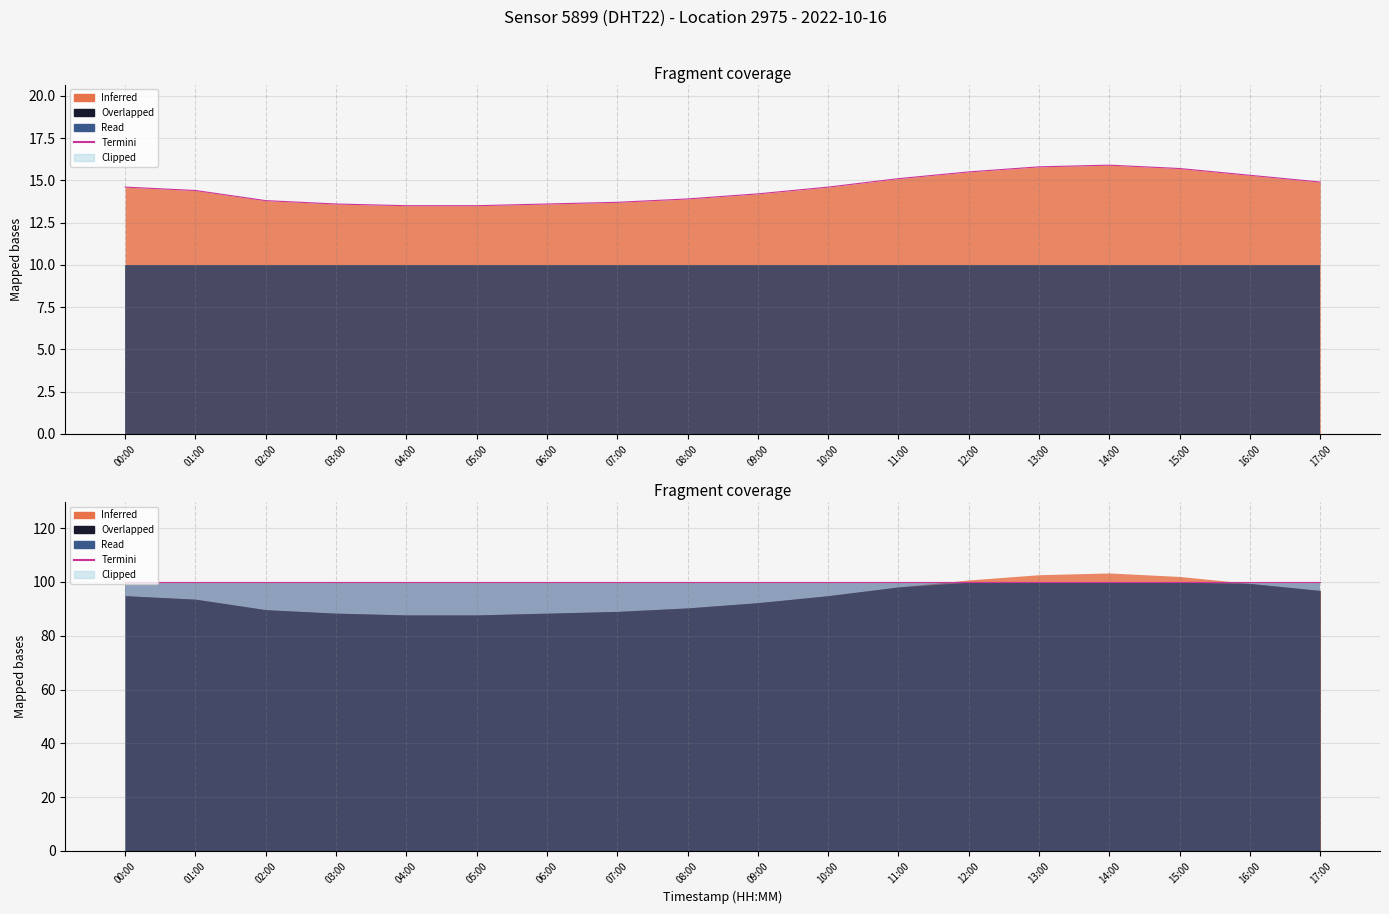

Which category has the lowest value across all series?

04:00